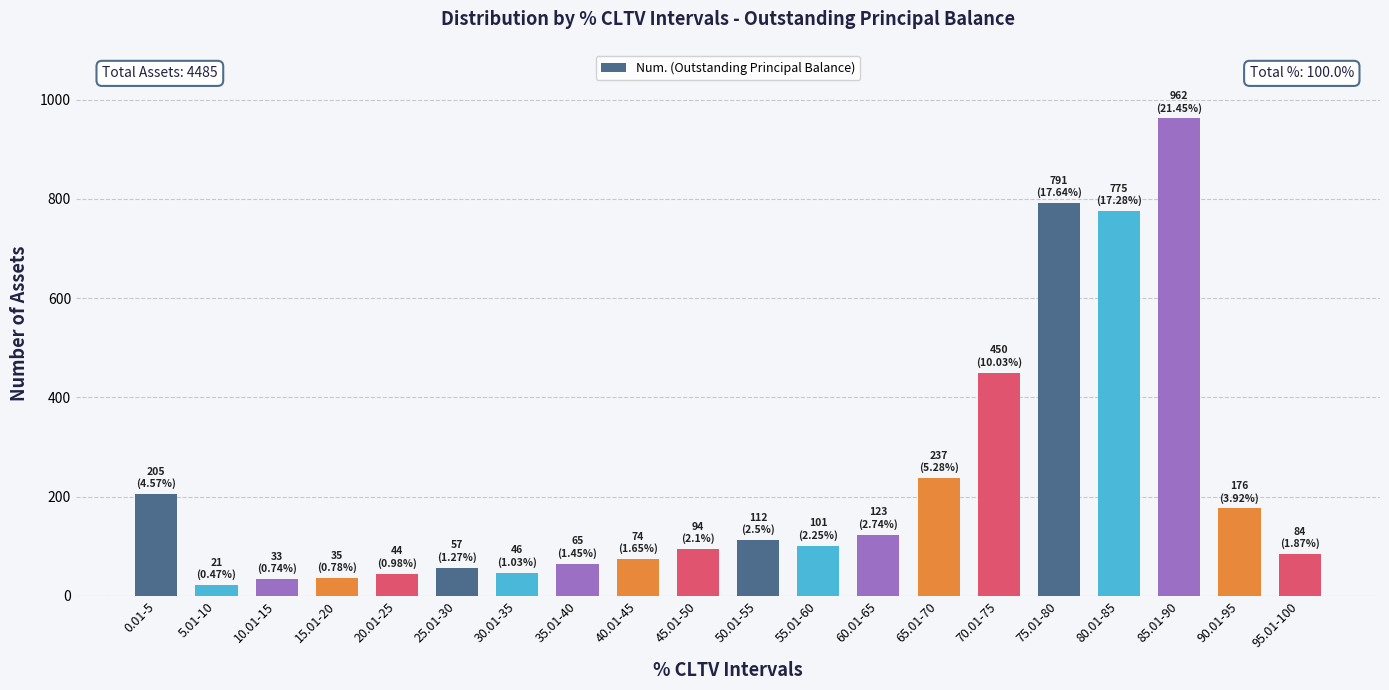

How many data points does each series have?

20